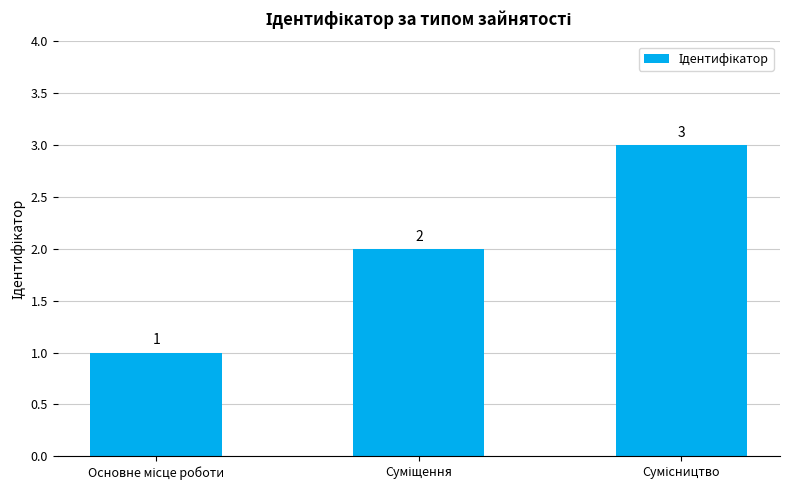

Are the bars grouped side by side (vs. stacked)?

No